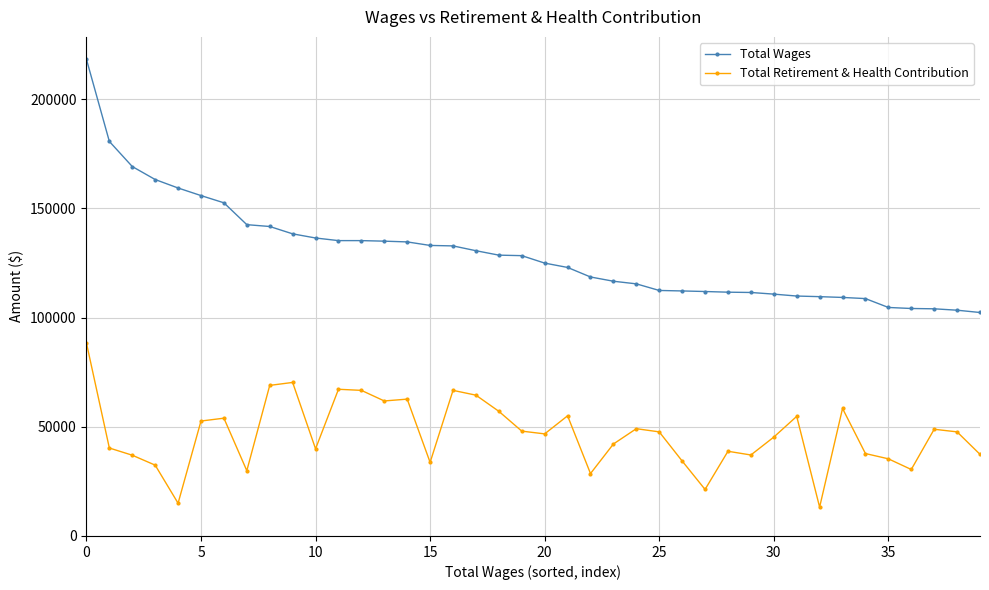

How many values in the Total Retirement & Health Contribution series are below 47662?

20